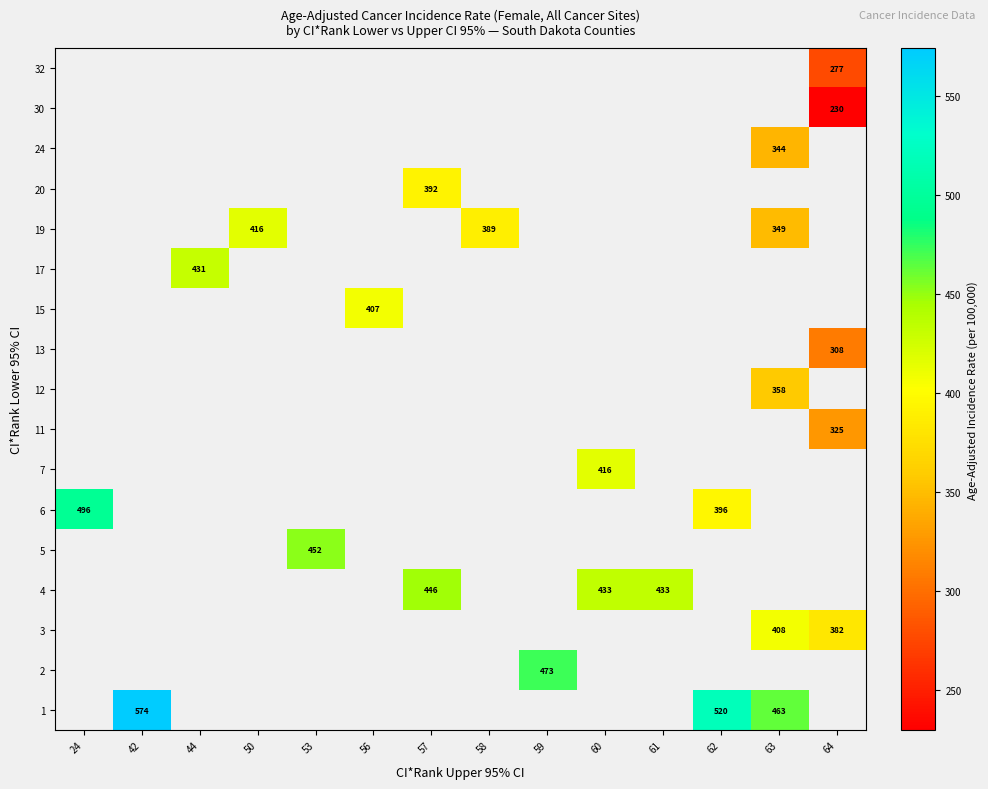

What is the greatest value displayed?

574.0